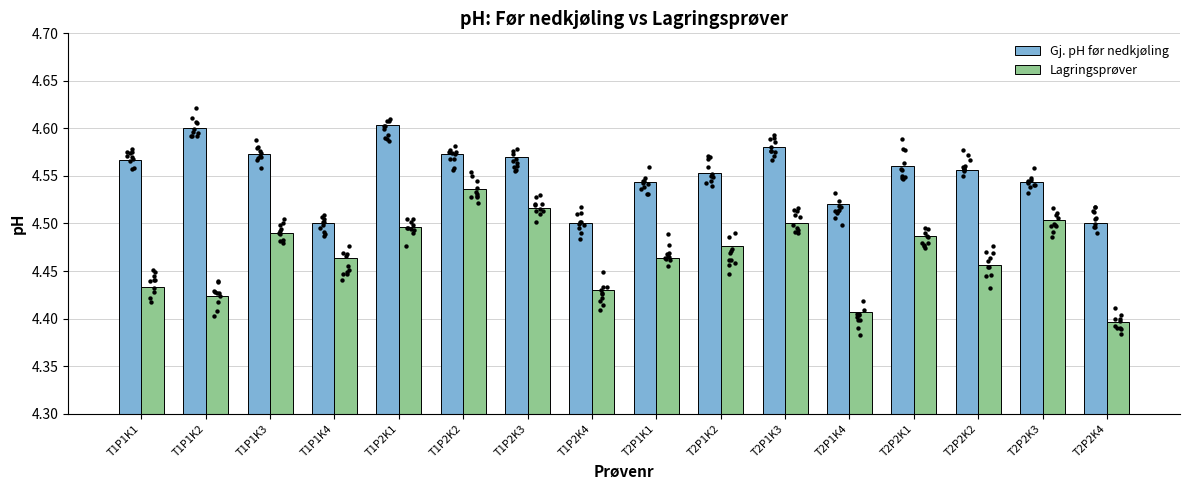

At how many categories does at least one series exceed 4?

16